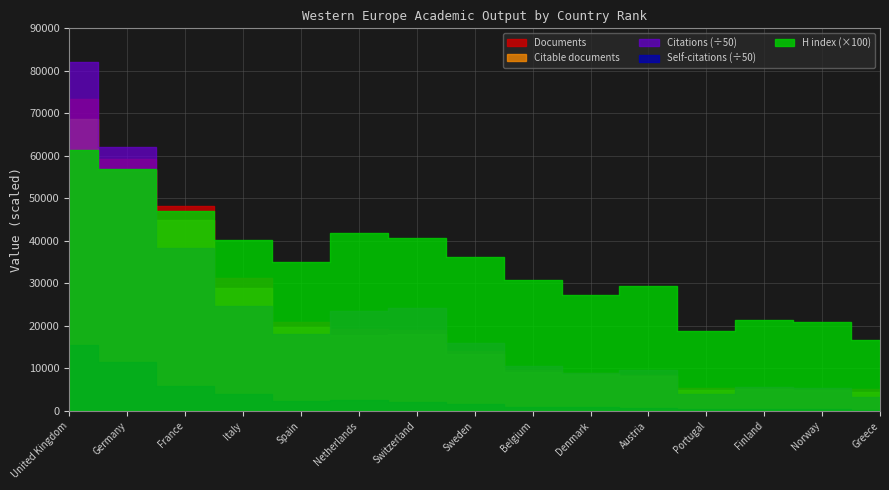

Count the number of categories in the chart.

15